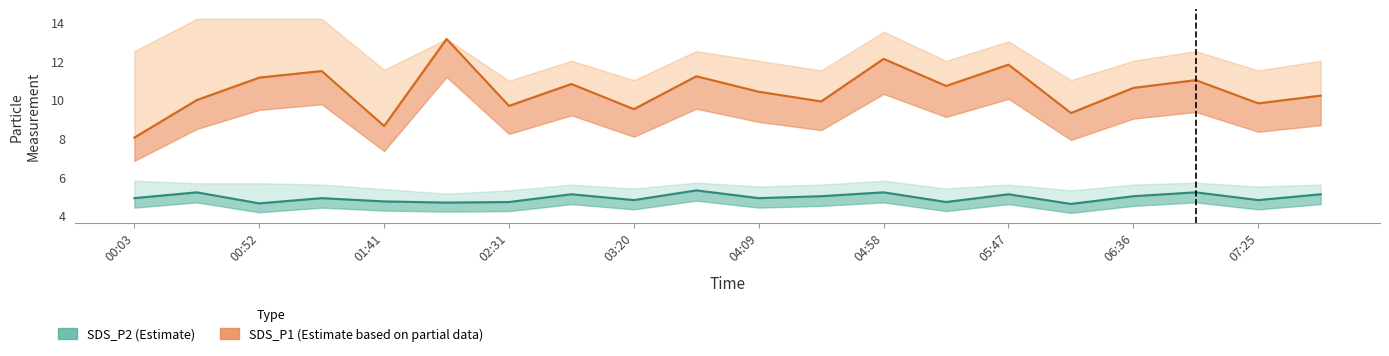

Which series has the largest total across all categories?

SDS_P1